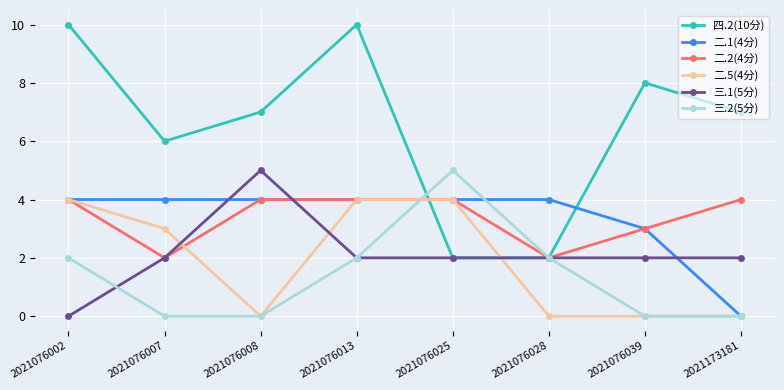

What is the value of the 二.2(4分) point at the 5th from the left?

4